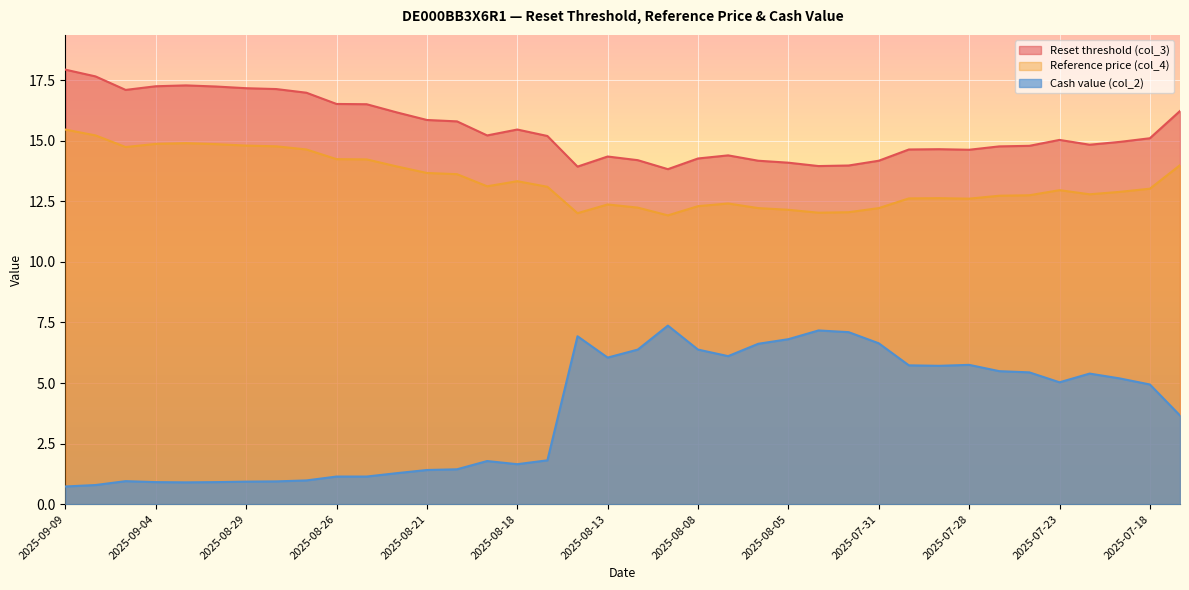

What position from the right is 2025-08-11?

18